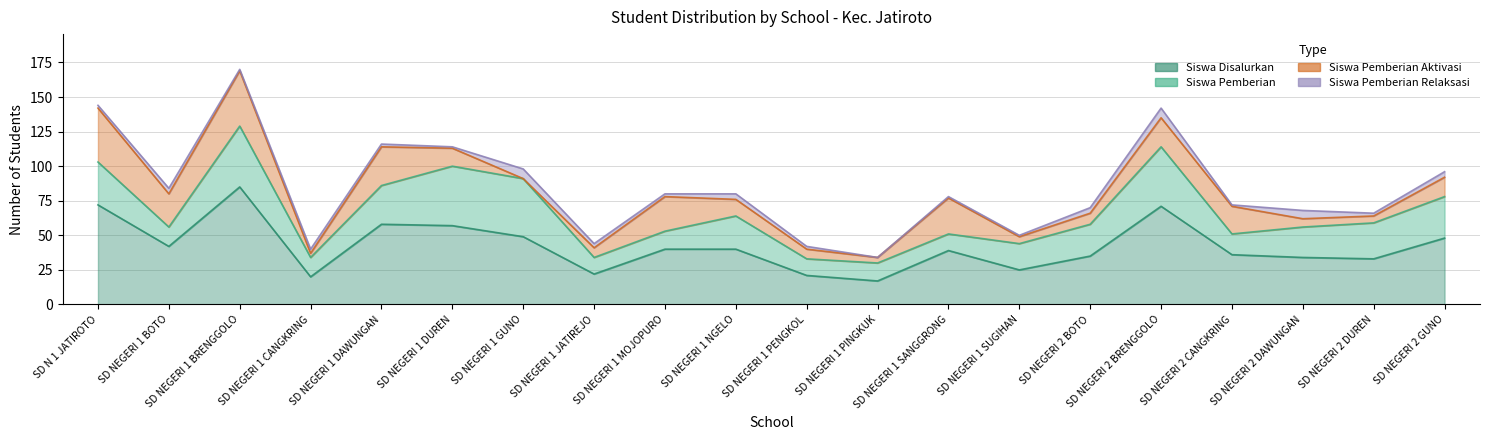

What is the difference between the second highest and second lowest values in the Siswa Pemberian Aktivasi series?

36